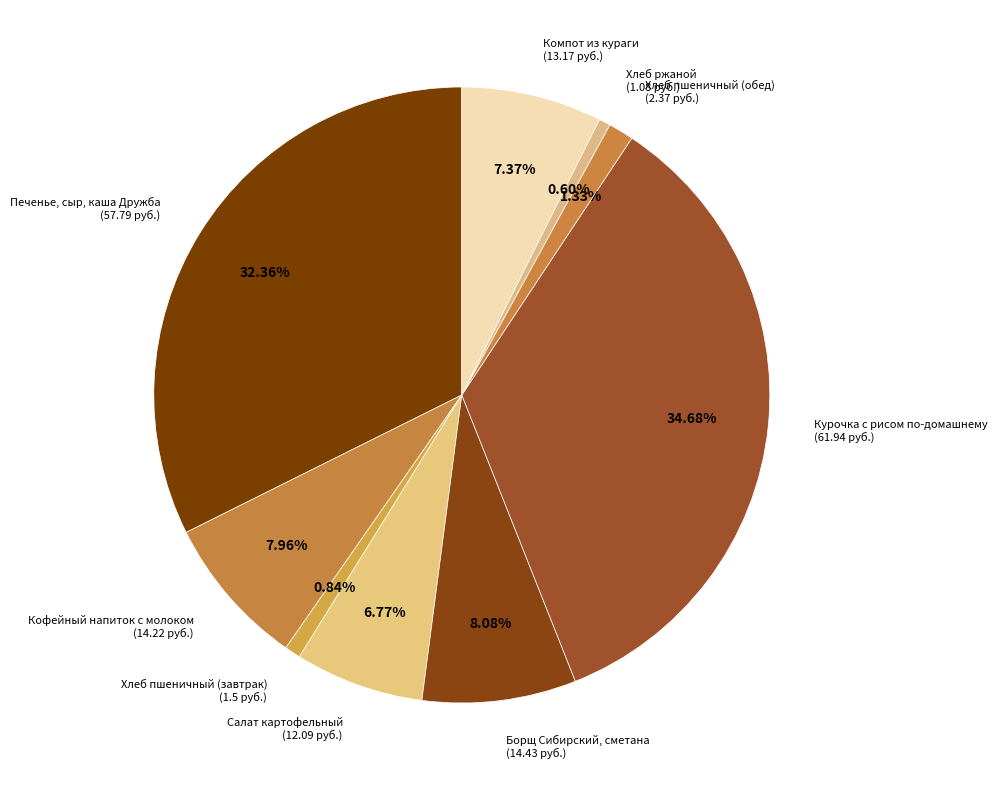

Is it true that Хлеб пшеничный (завтрак) is 1% of the pie?

True